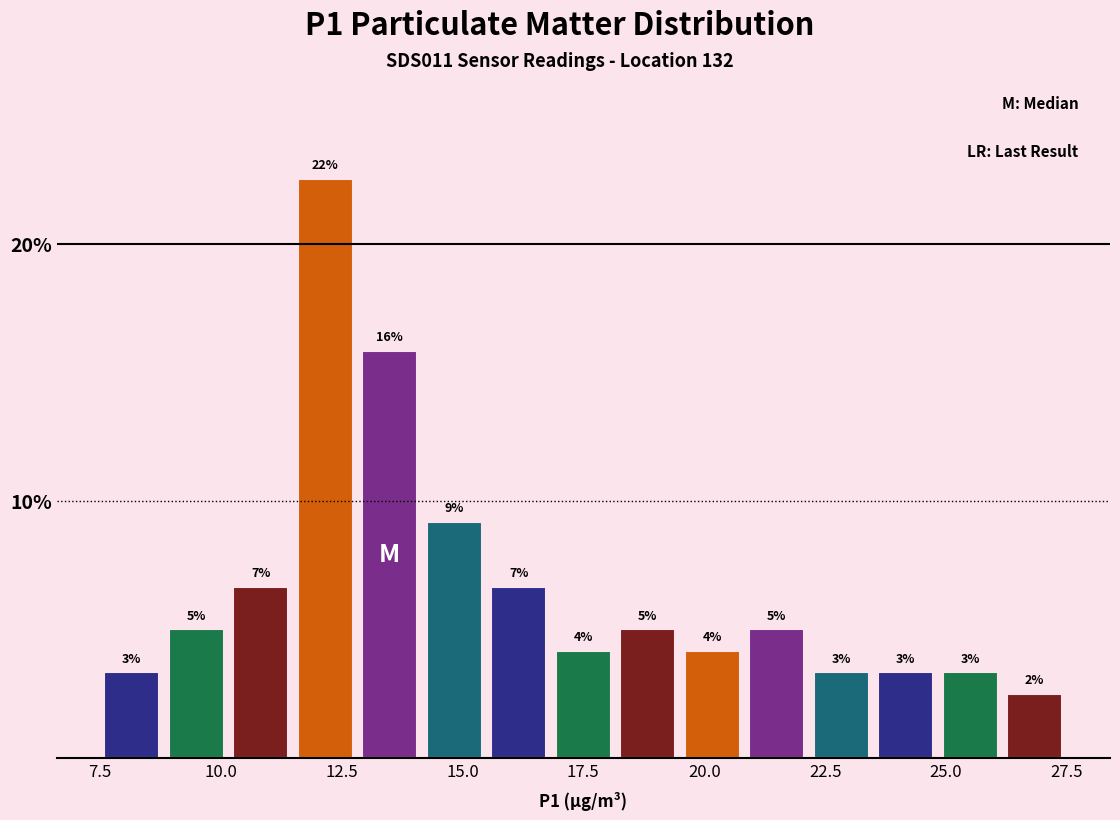

Read against the x-axis, roughly where is the centre of the tallest bar?

12.0